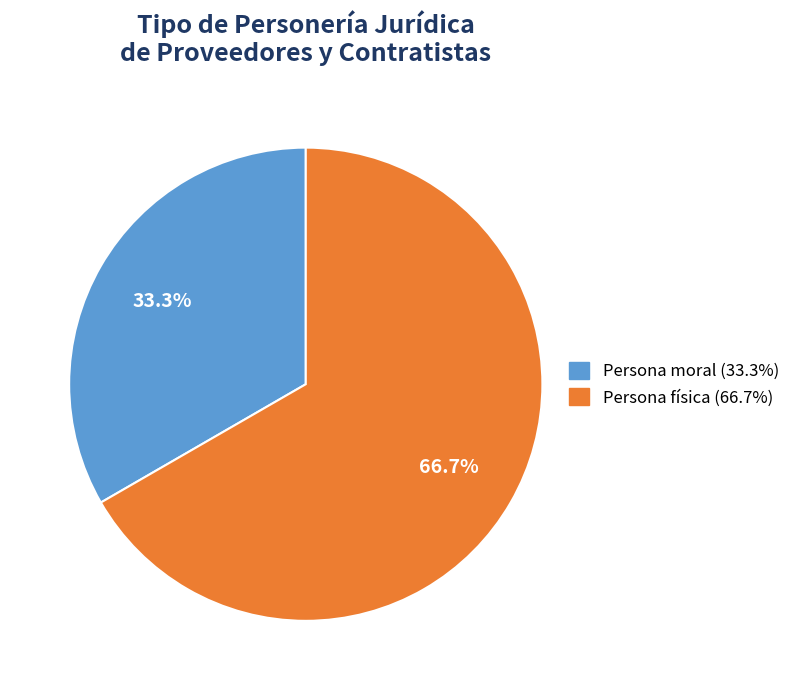

Is there a majority slice in this chart?

Yes